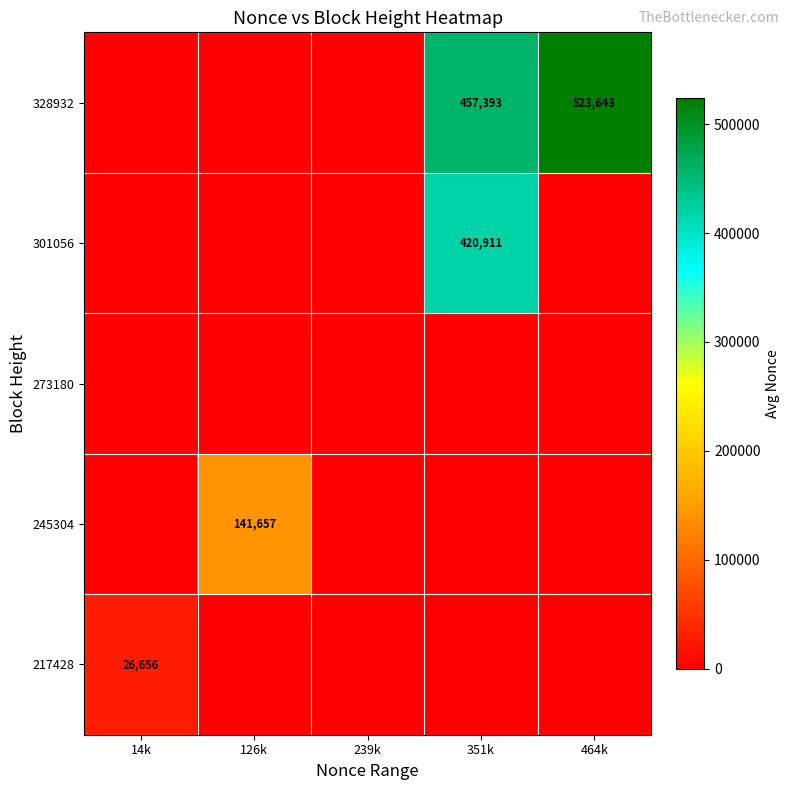

The value of 328932 at 126k is 357113.2. True or false?

False